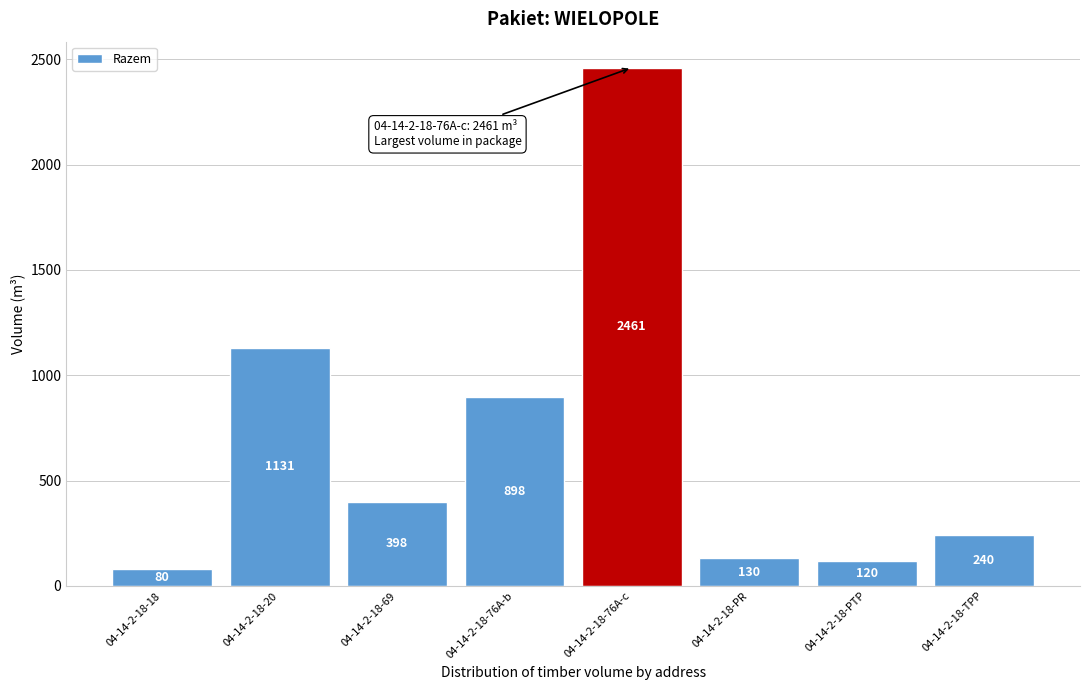

Reading left to right, list all the values displayed in this chart.

80	1131	398	898	2461	130	120	240